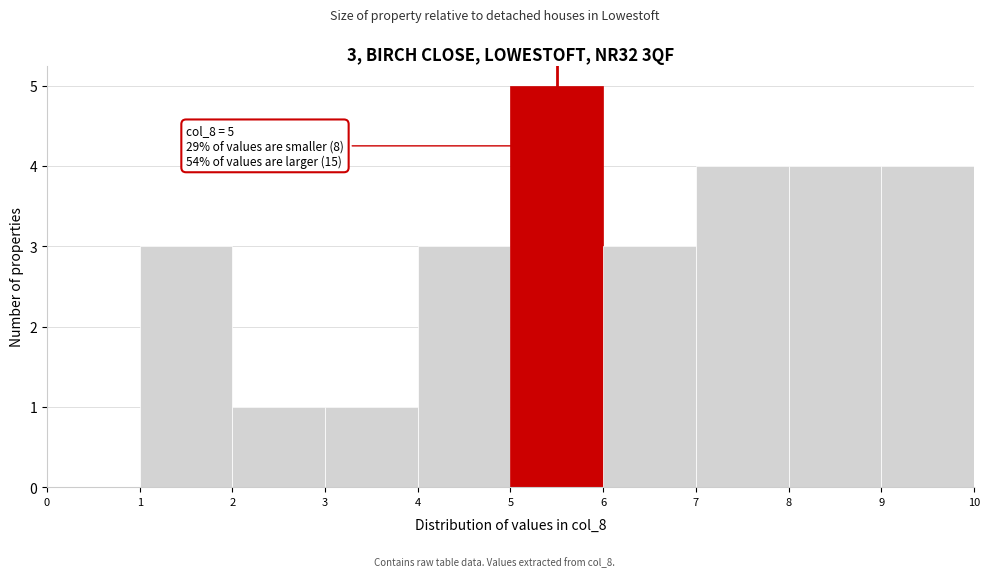

Over which range of the x-axis is the bar tallest?

5 to 6